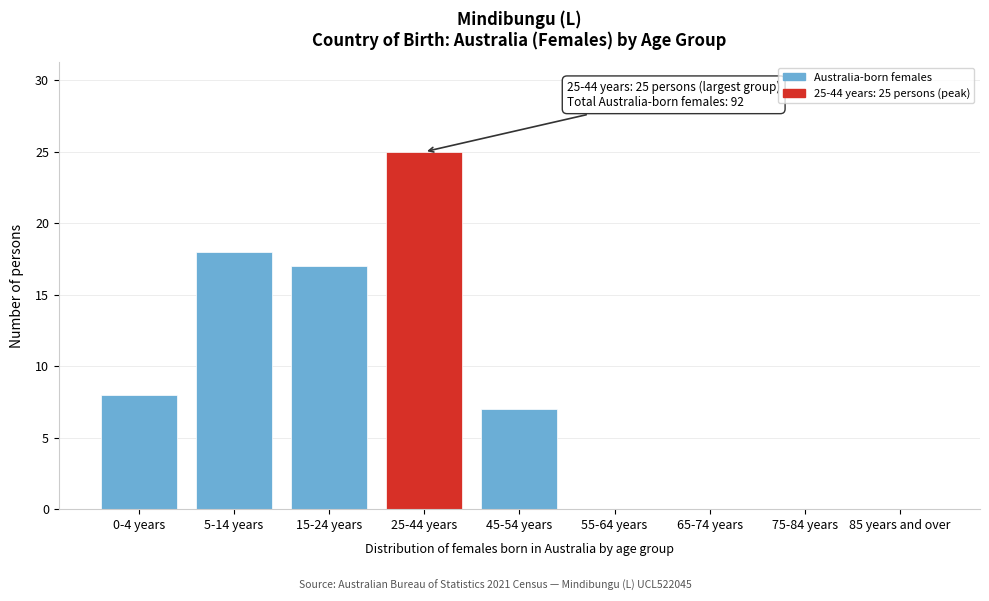

Reading left to right, extract all data points from this chart.

0-4 years=8	5-14 years=18	15-24 years=17	25-44 years=25	45-54 years=7	55-64 years=0	65-74 years=0	75-84 years=0	85 years and over=0